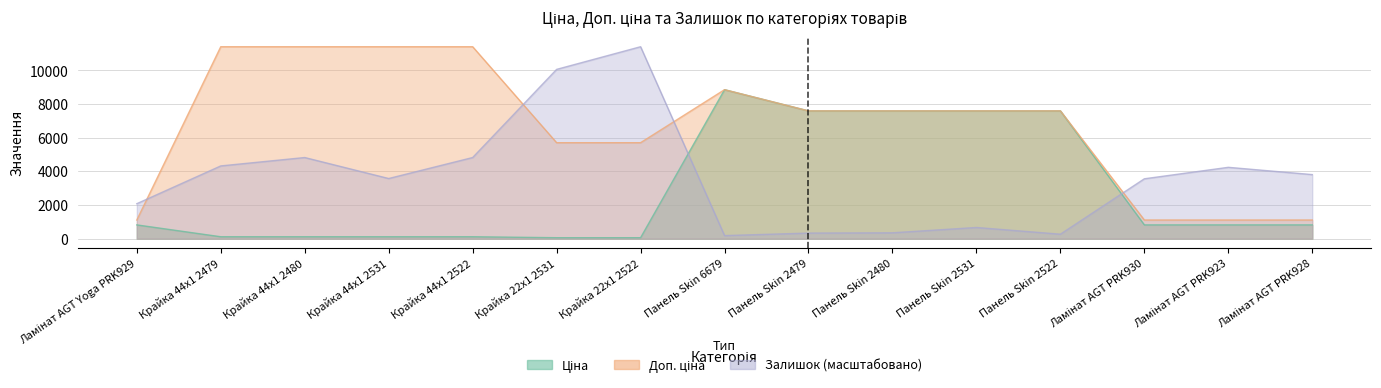

What is the highest value of the Ціна series?

8856.7